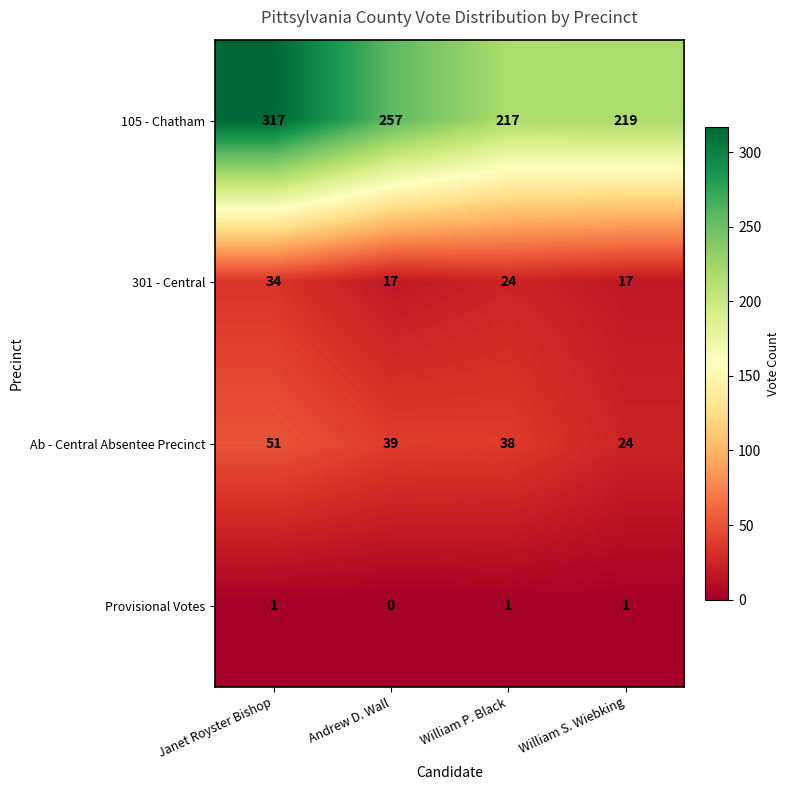

Reading right to left, what are all the values shown in this chart?

105 - Chatham: 219	217	257	317
301 - Central: 17	24	17	34
Ab - Central Absentee Precinct: 24	38	39	51
Provisional Votes: 1	1	0	1